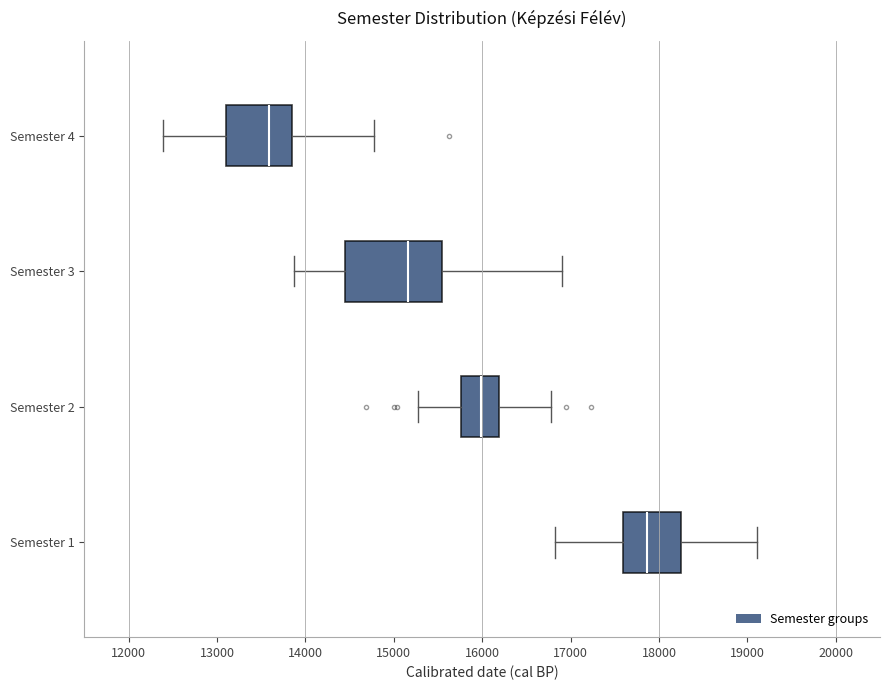

Reading bottom to top, transcribe this box plot: for each box, give where its median line is, the range the box spans, and where its two whiskers end, as read against the x-axis. The values are not printed on the chart, so give them approximately, as read against the axis.

Semester 1: median 17900, box 17600 to 18200, whiskers 16800 to 19100
Semester 2: median 16000, box 15800 to 16200, whiskers 15300 to 16800
Semester 3: median 15200, box 14400 to 15500, whiskers 13900 to 16900
Semester 4: median 13600, box 13100 to 13900, whiskers 12400 to 14800